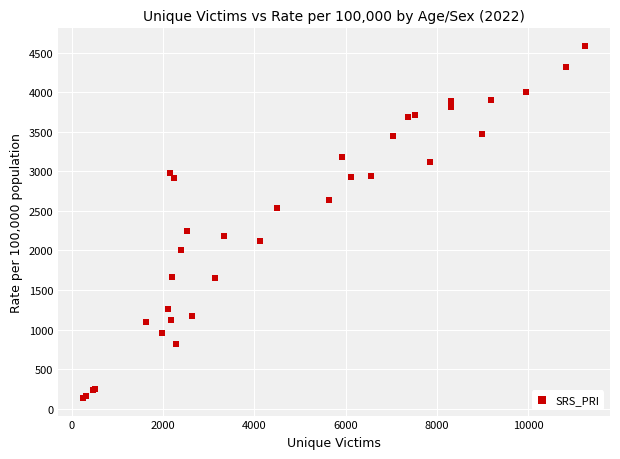

What Y value in the scatter plot is closest to 2361?

2251.4